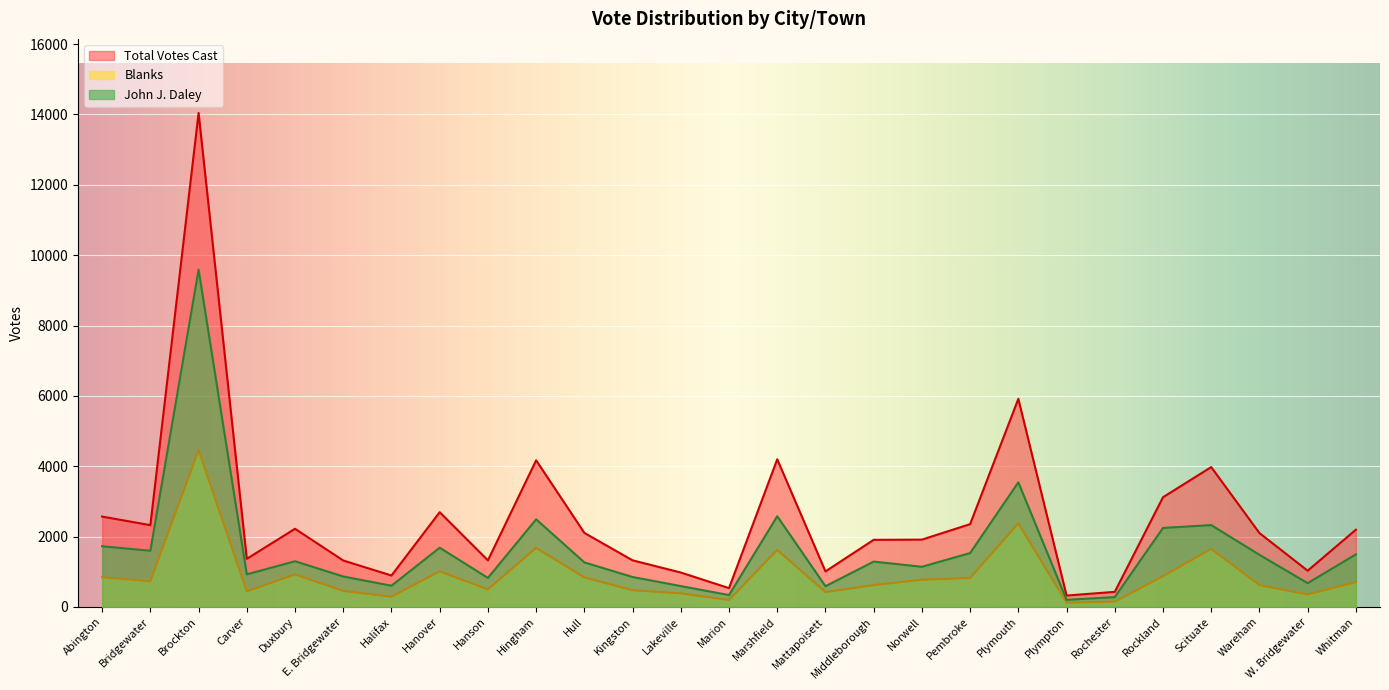

Reading left to right, extract all data points from this chart.

Total Votes Cast: 2568	2324	14042	1367	2221	1319	892	2693	1323	4168	2104	1324	977	534	4197	1009	1907	1913	2353	5915	323	428	3118	3975	2099	1029	2195
Blanks: 844	728	4456	442	923	454	290	1010	499	1678	838	474	385	197	1620	421	619	772	822	2373	122	149	873	1647	619	354	702
John J. Daley: 1724	1596	9586	925	1298	865	602	1683	824	2490	1266	850	592	337	2577	588	1288	1141	1531	3542	201	279	2245	2326	1480	675	1493